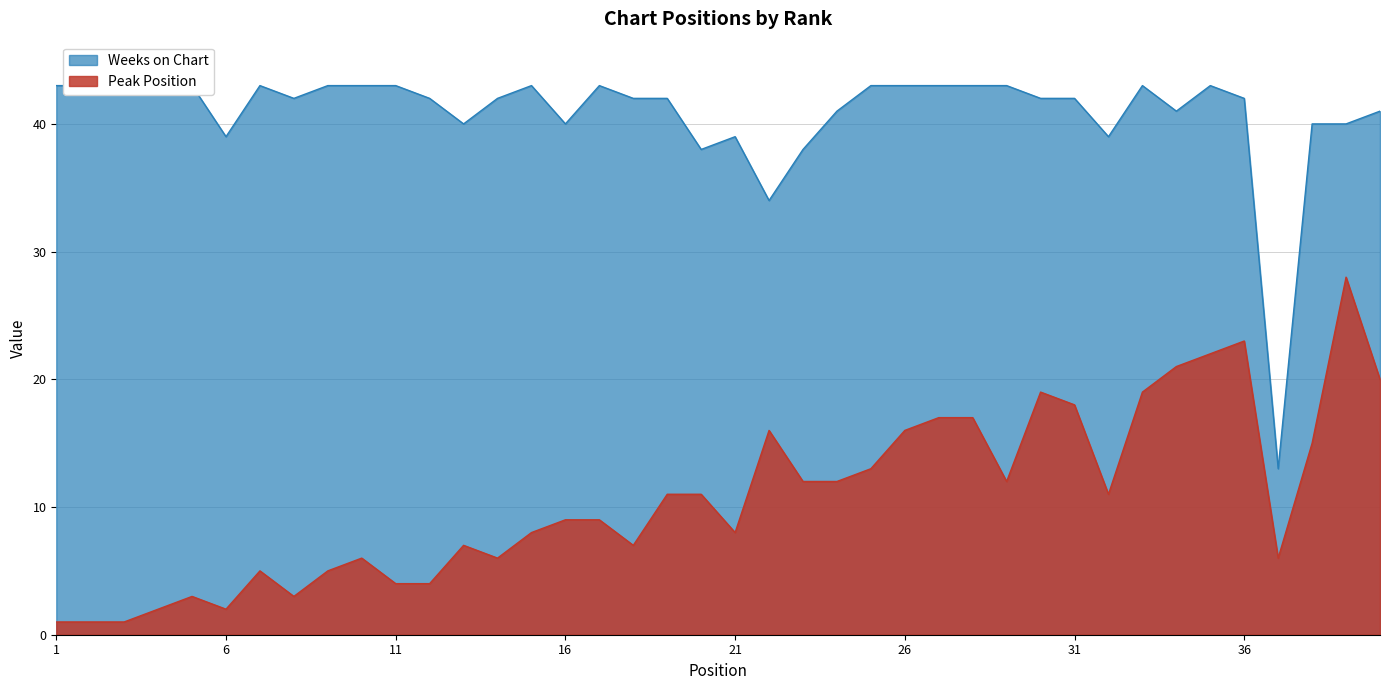

Where is the first local minimum for Weeks on Chart?

6